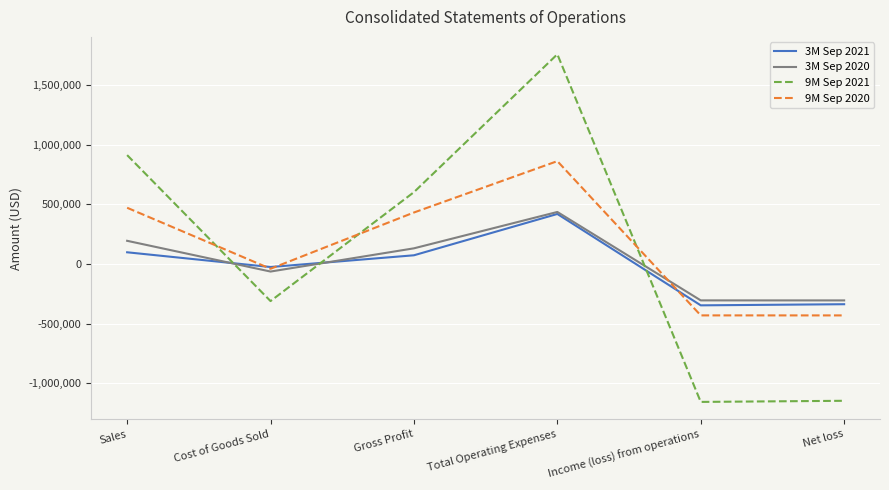

What is the minimum value for 3M Sep 2020?

-304712